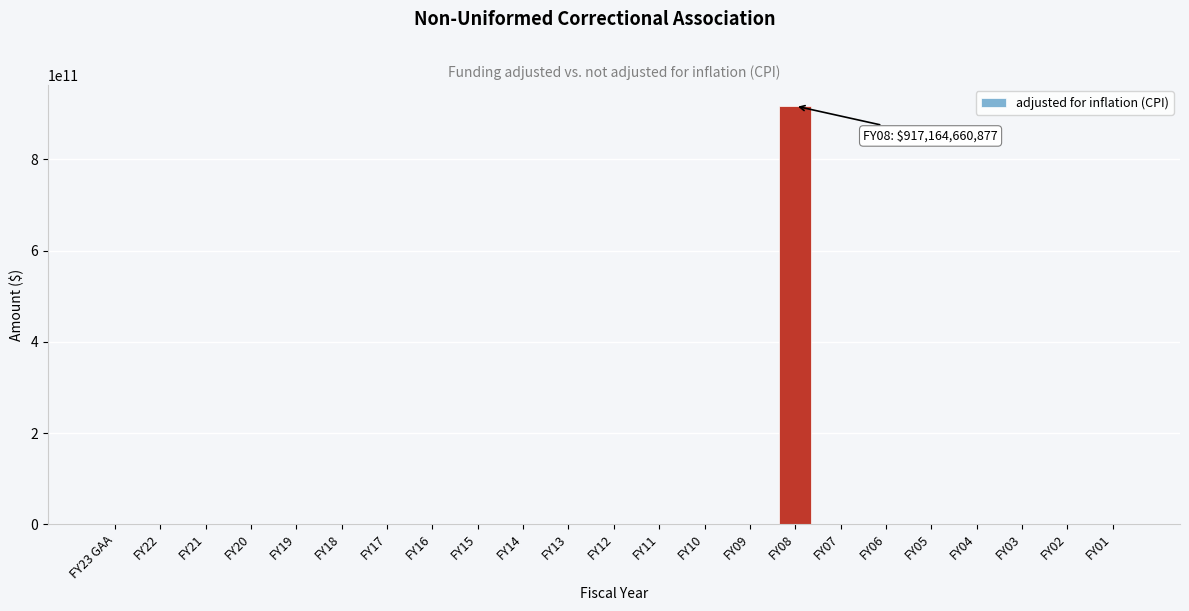

Reading right to left, extract all data points from this chart.

FY01=0	FY02=0	FY03=0	FY04=0	FY05=0	FY06=0	FY07=0	FY08=917164660877	FY09=0	FY10=0	FY11=0	FY12=0	FY13=0	FY14=0	FY15=0	FY16=0	FY17=0	FY18=0	FY19=0	FY20=0	FY21=0	FY22=0	FY23 GAA=0